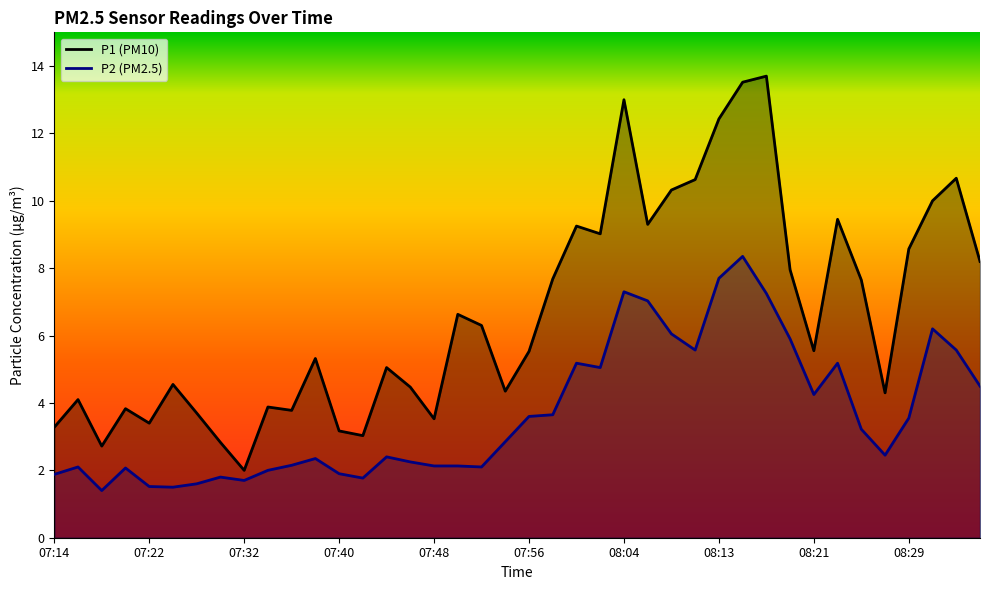

What is the minimum value for P1 (PM10)?

2.0